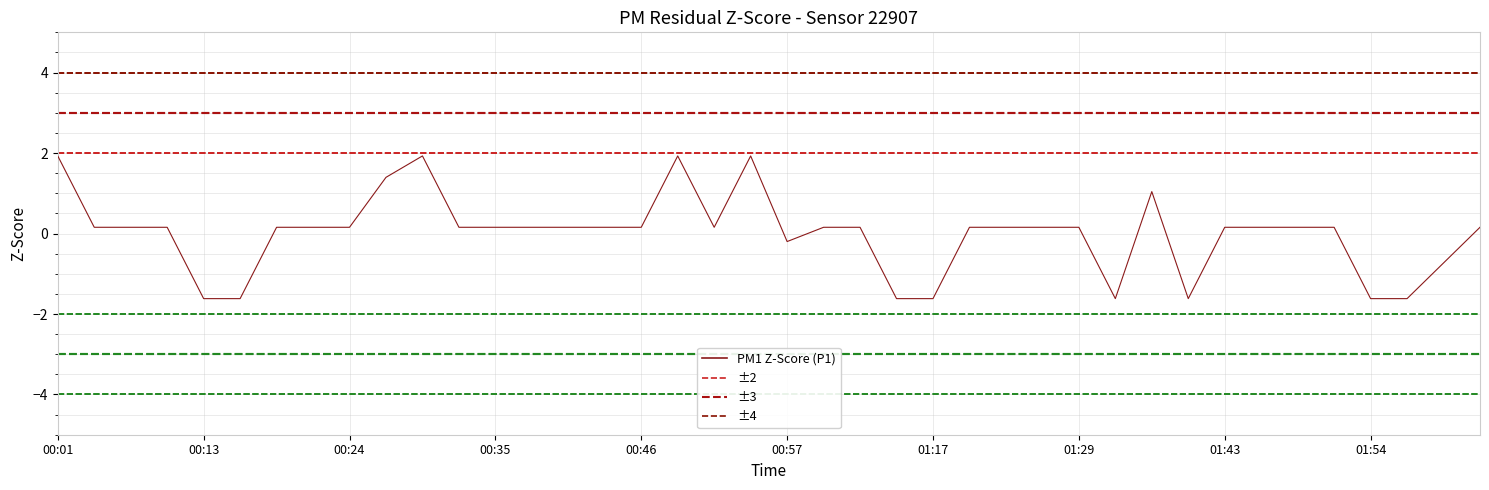

What is the label of the 7th point from the right?

01:46